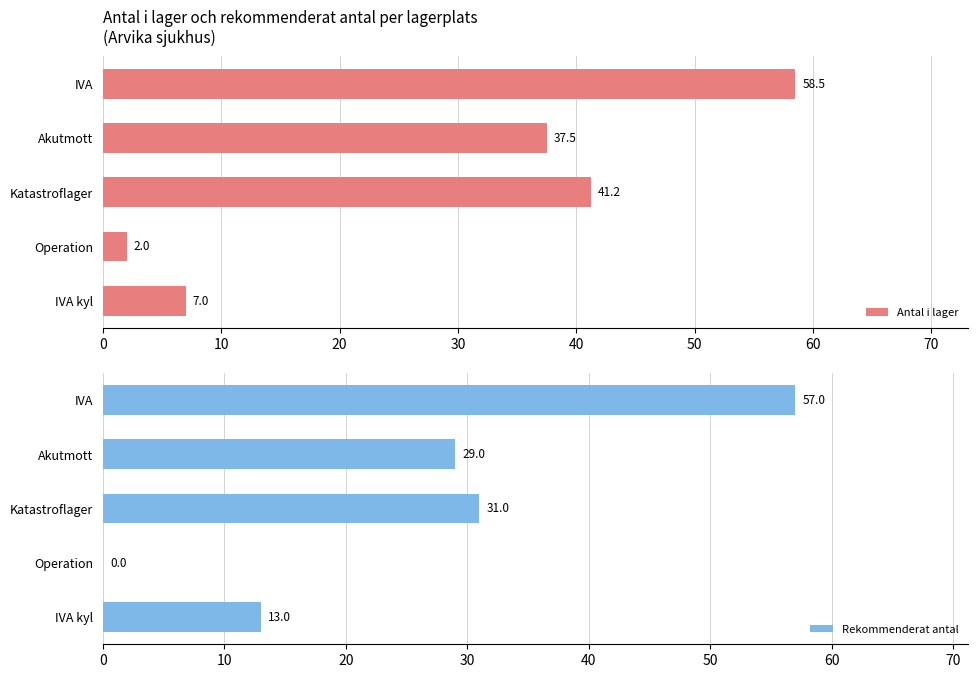

What is the difference between the maximum and minimum values in the Antal i lager series?

56.5